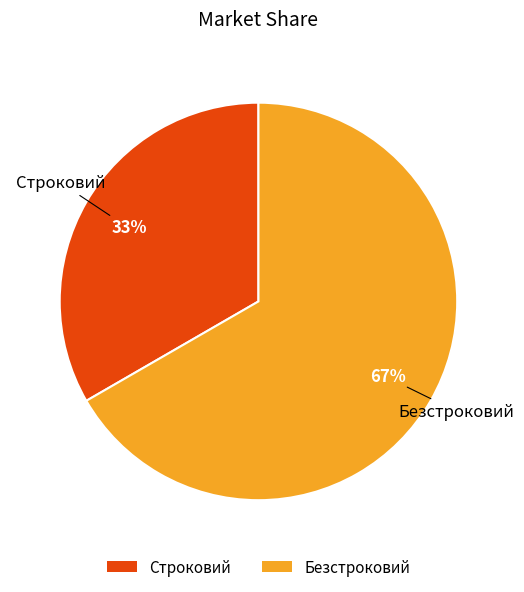

Combined, do Безстроковий and Строковий account for over 50%?

Yes